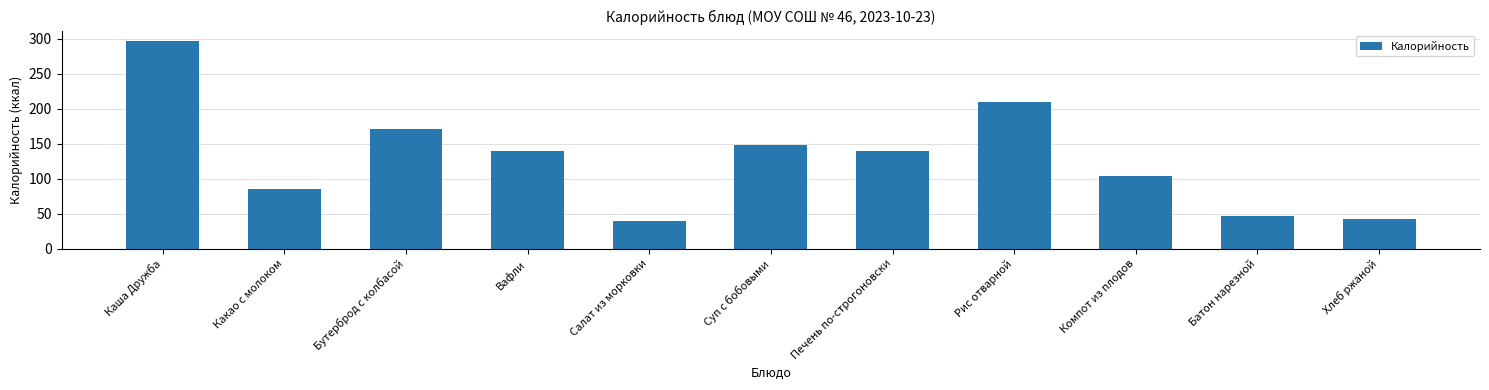

What is the value of the 1st bar from the left?

296.9